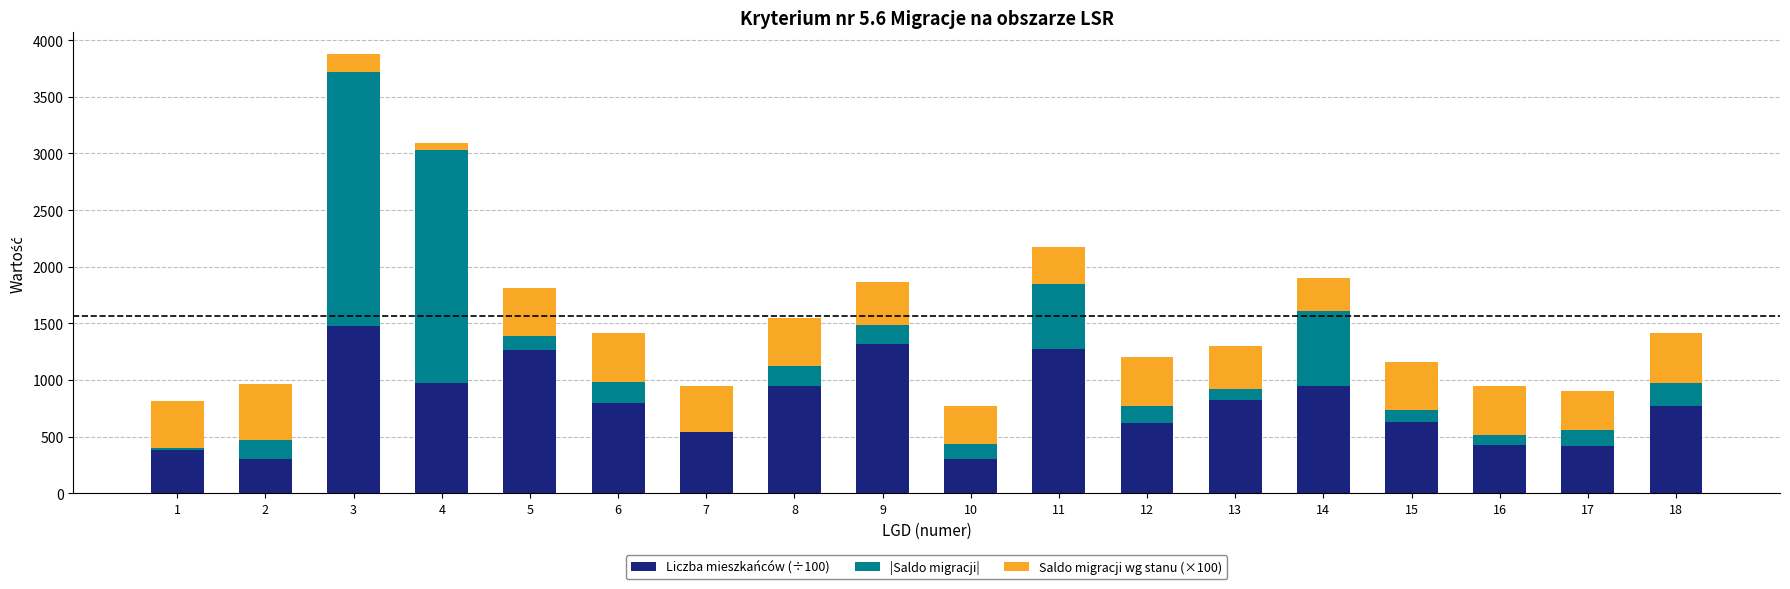

At which category is the sum across all series the highest?

3